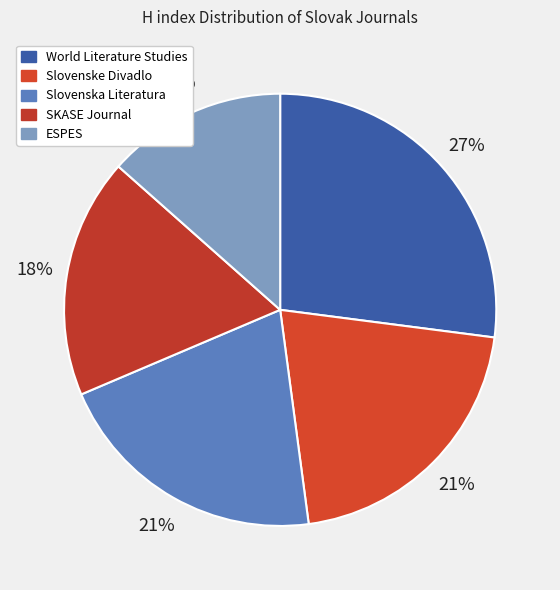

What is the change in value from Slovenska Literatura to ESPES?

-55